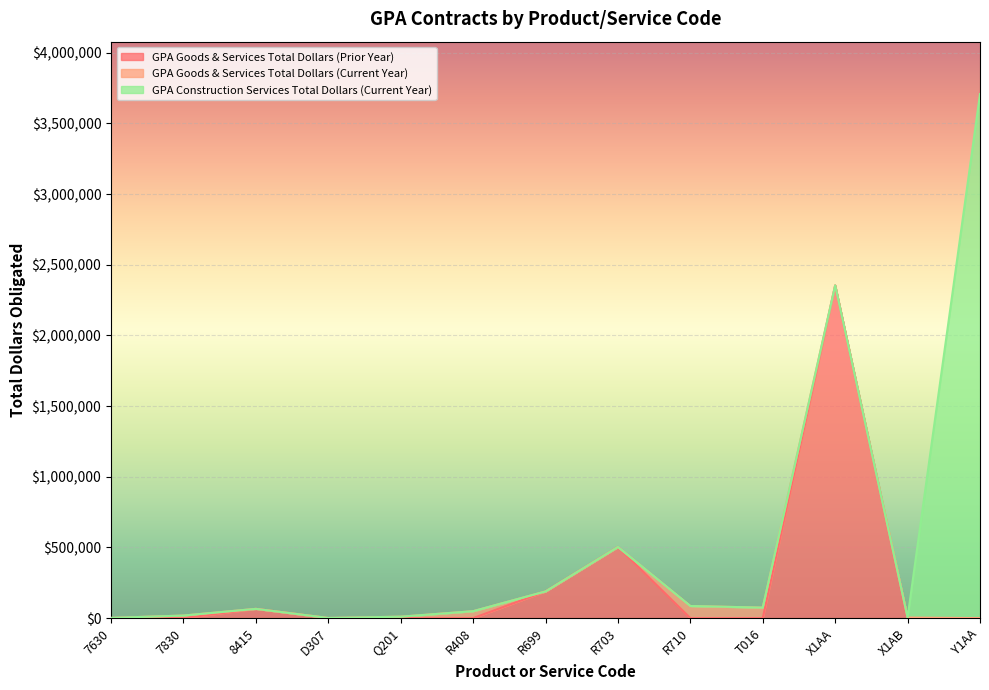

What is the label of the 12th point from the left?

X1AB